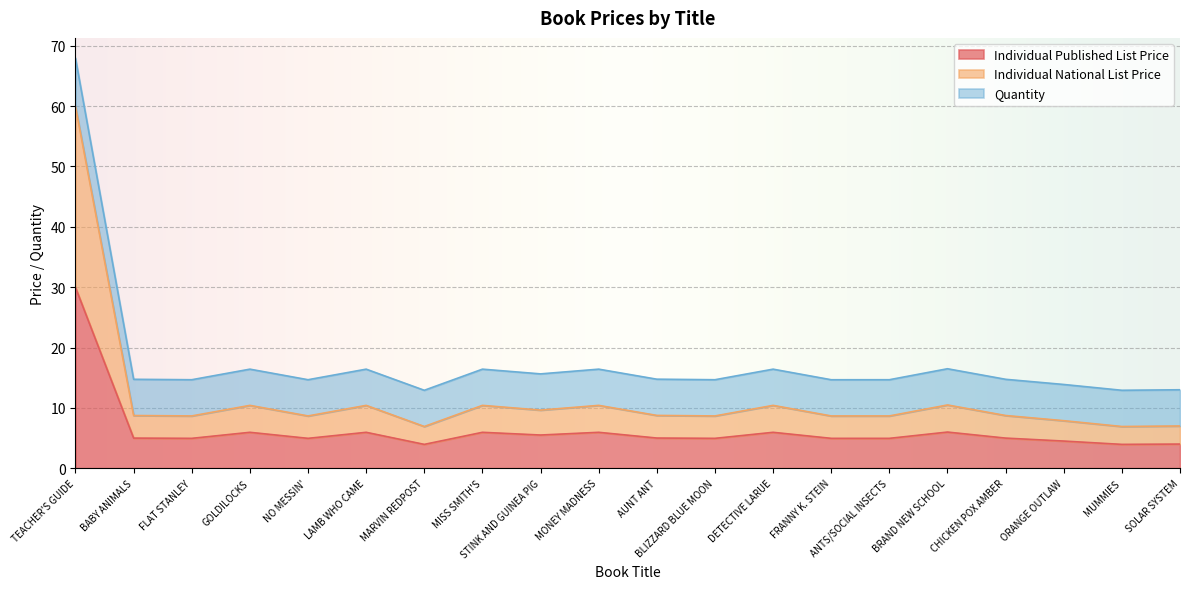

Which label corresponds to the smallest value in the chart?

MARVIN REDPOST